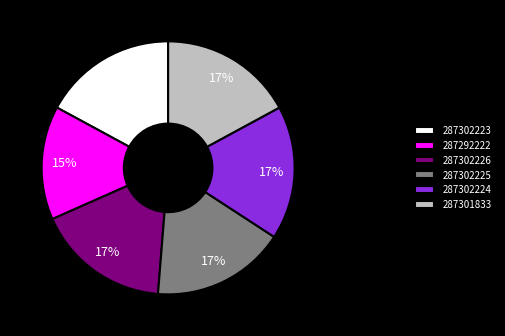

True or false: 287302226 accounts for 25% of the total.

False